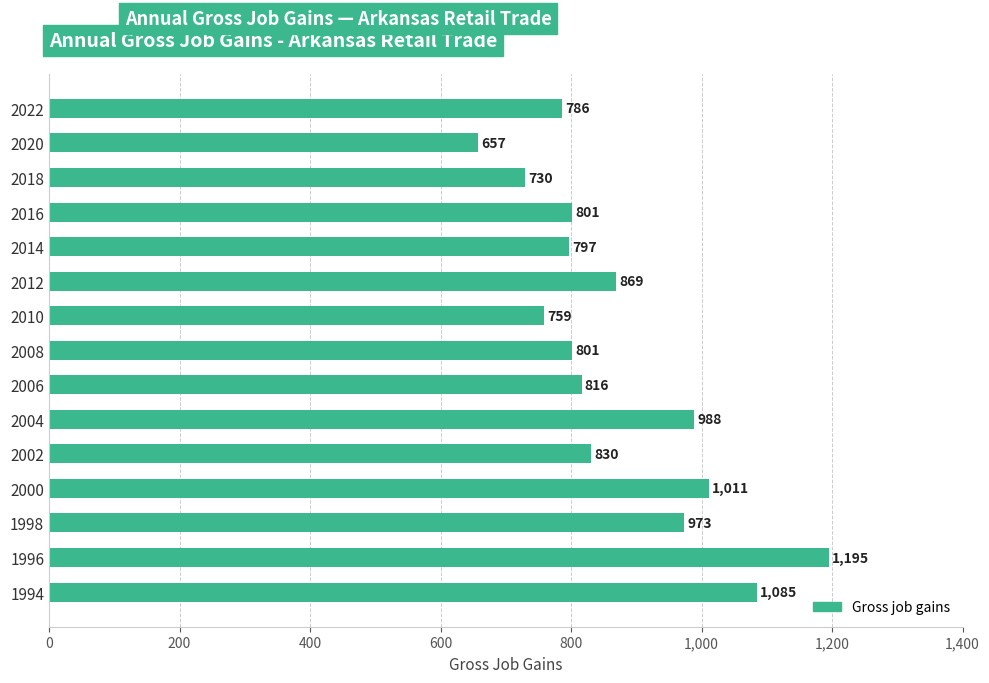

Which label corresponds to the smallest value in the chart?

2020